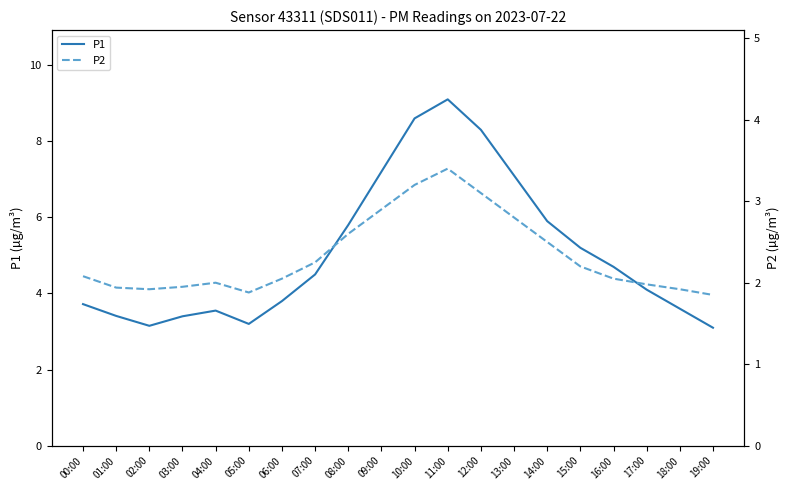

Rank the series at 04:00 from lowest to highest value.

P2, P1